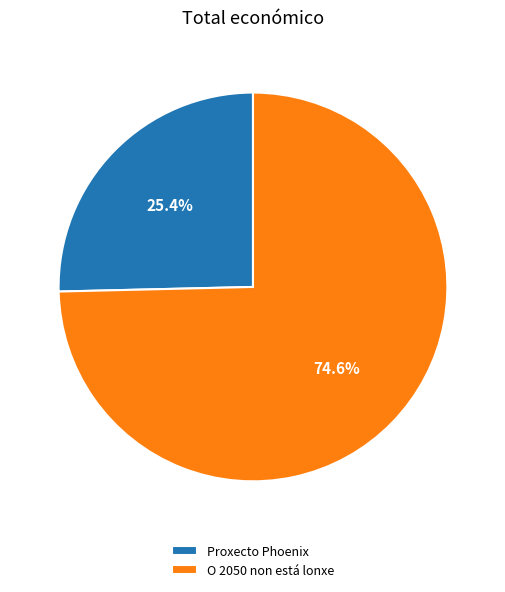

Rank the categories by value from lowest to highest.

Proxecto Phoenix, O 2050 non está lonxe